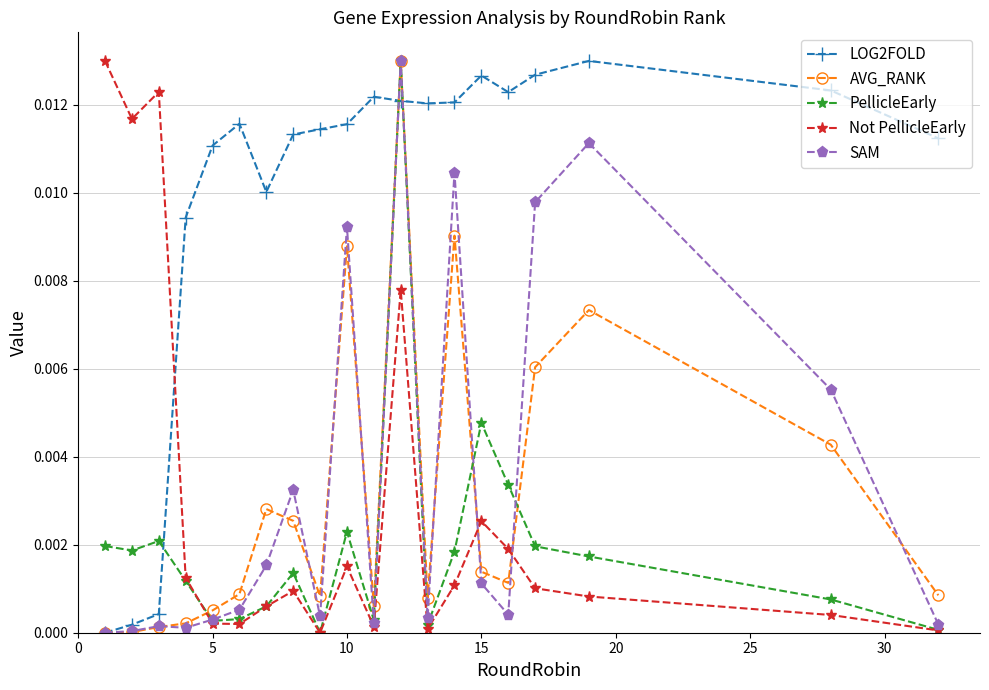

Count the number of categories in the chart.

20